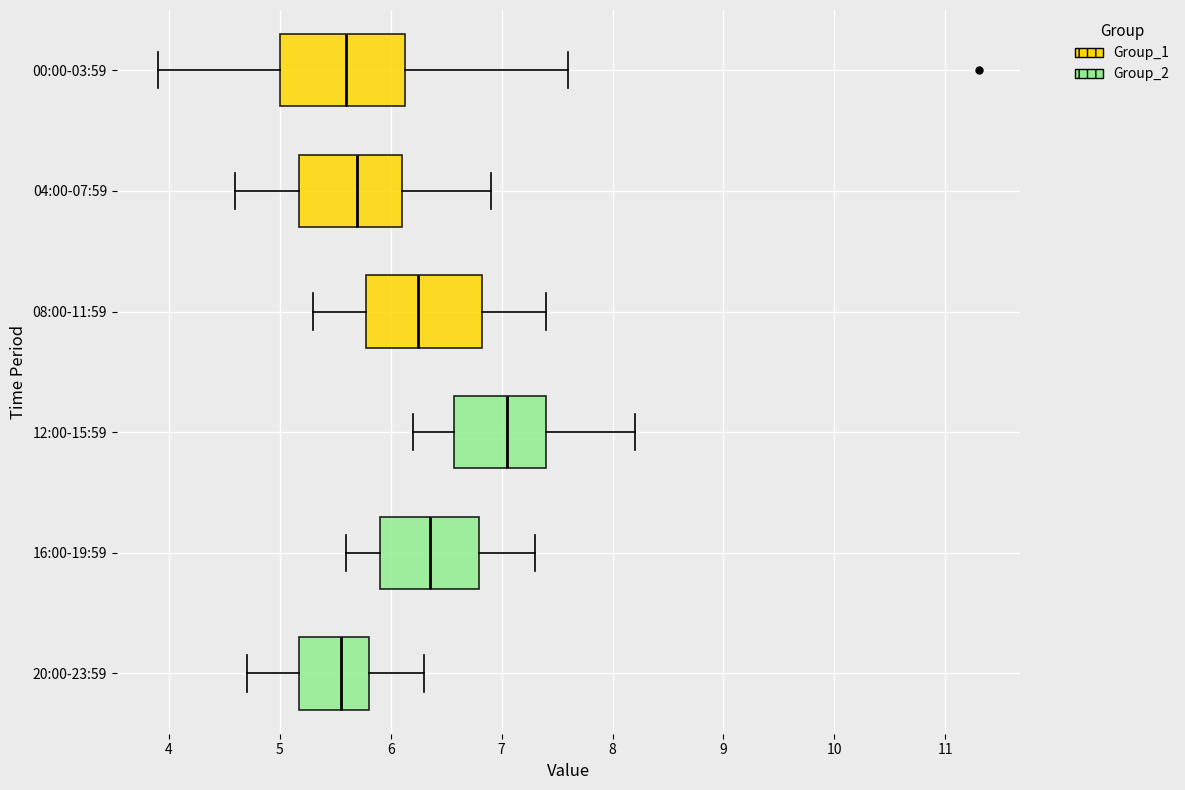

Reading bottom to top, transcribe this box plot: for each box, give where its median line is, the range the box spans, and where its two whiskers end, as read against the x-axis. The values are not printed on the chart, so give them approximately, as read against the axis.

20:00-23:59: median 5.6, box 5.2 to 5.8, whiskers 4.7 to 6.3
16:00-19:59: median 6.4, box 5.9 to 6.8, whiskers 5.6 to 7.3
12:00-15:59: median 7.1, box 6.6 to 7.4, whiskers 6.2 to 8.2
08:00-11:59: median 6.3, box 5.8 to 6.8, whiskers 5.3 to 7.4
04:00-07:59: median 5.7, box 5.2 to 6.1, whiskers 4.6 to 6.9
00:00-03:59: median 5.6, box 5.0 to 6.1, whiskers 3.9 to 7.6